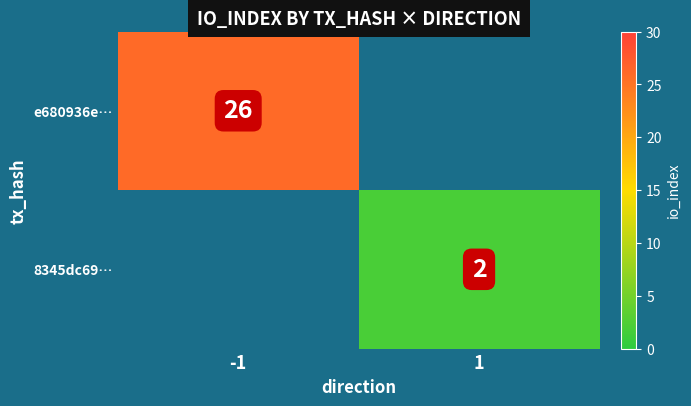

The e680936e… series shows 26 at -1. True or false?

True